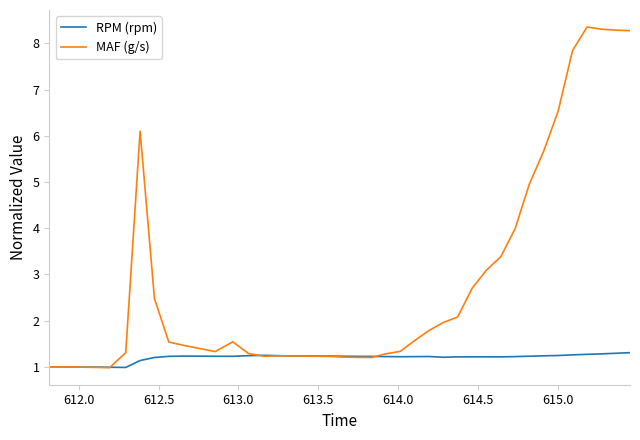

Which series has the largest total across all categories?

MAF (g/s)